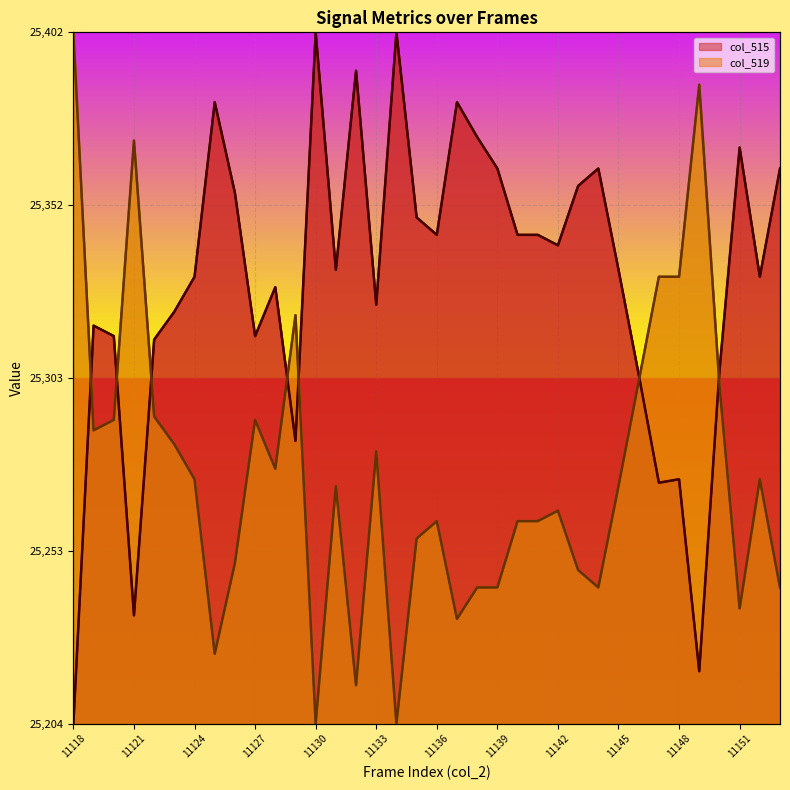

How many values in col_519 are above zero?

34